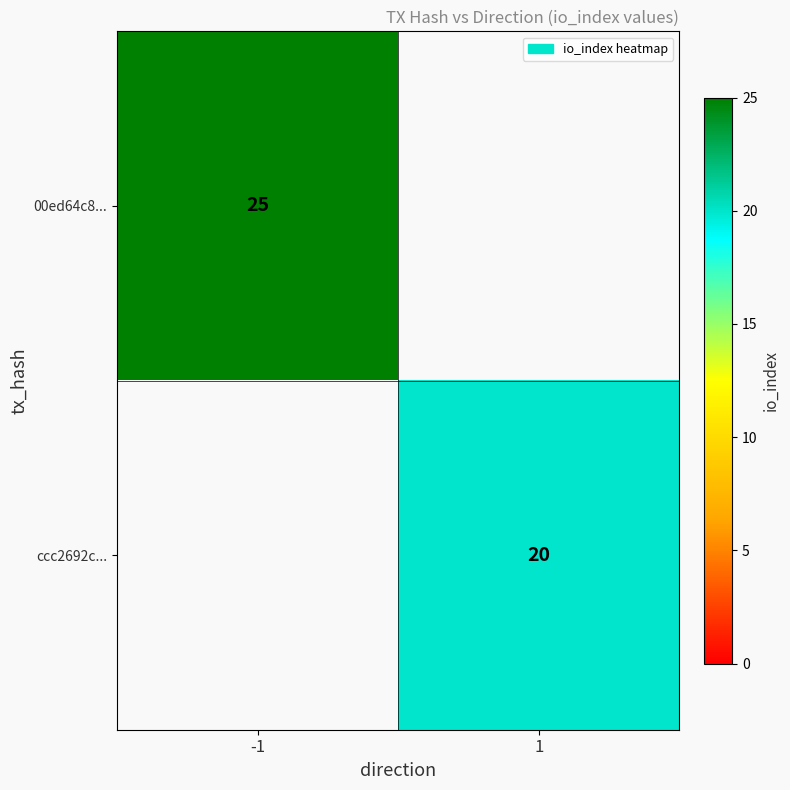

The value of ccc2692c... at 1 is 13. True or false?

False